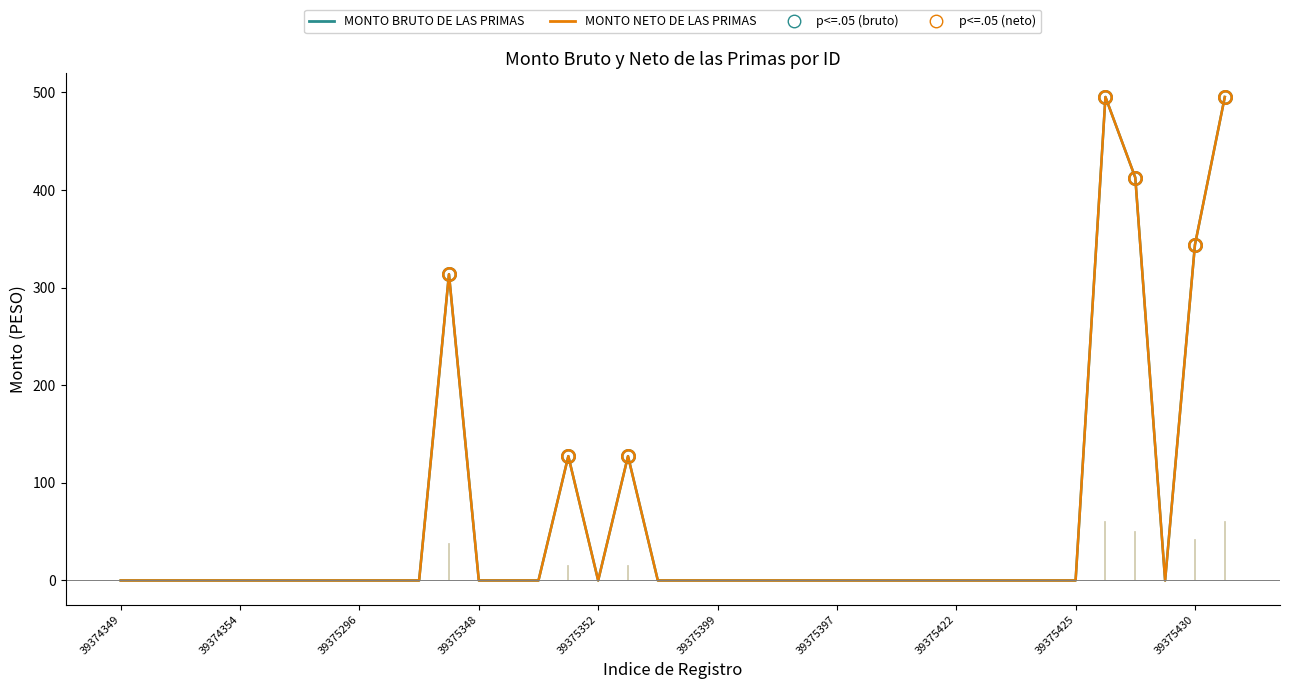

Is this an area chart (filled region under the line)?

No